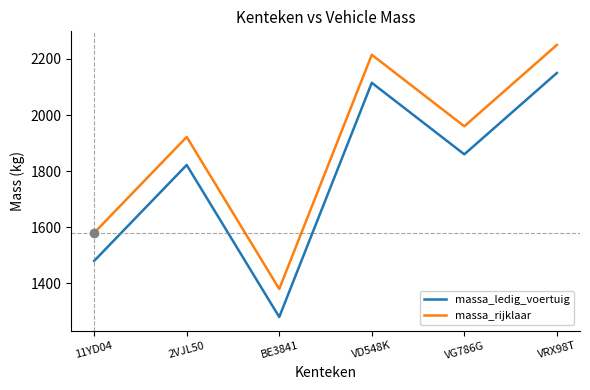

How many lines are shown in the chart?

2